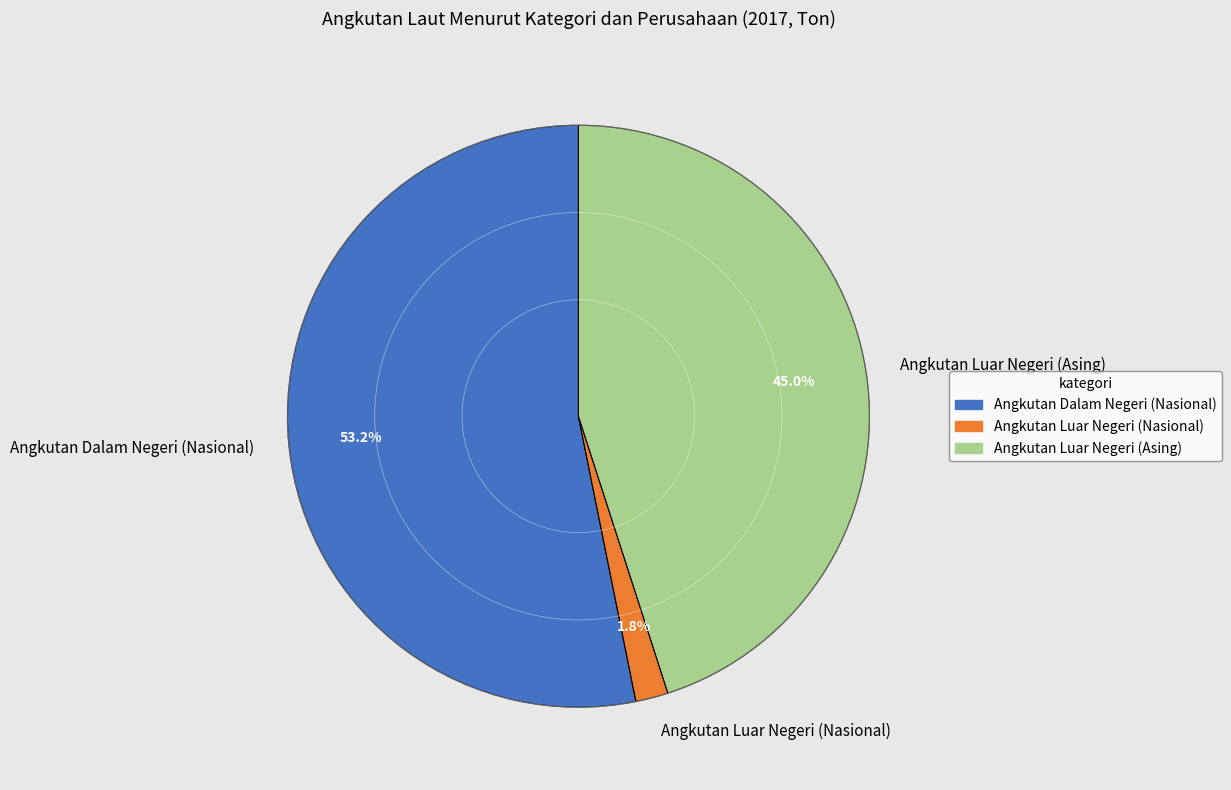

Which category has the biggest portion of the pie?

Angkutan Dalam Negeri (Nasional)